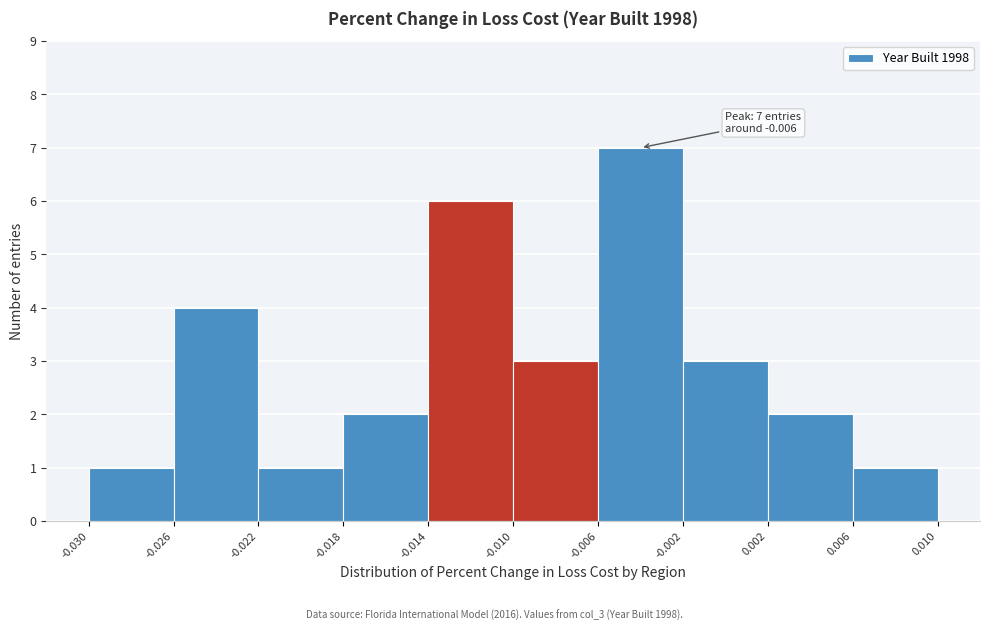

Which range on the x-axis has the tallest bar?

-0.006 to -0.002